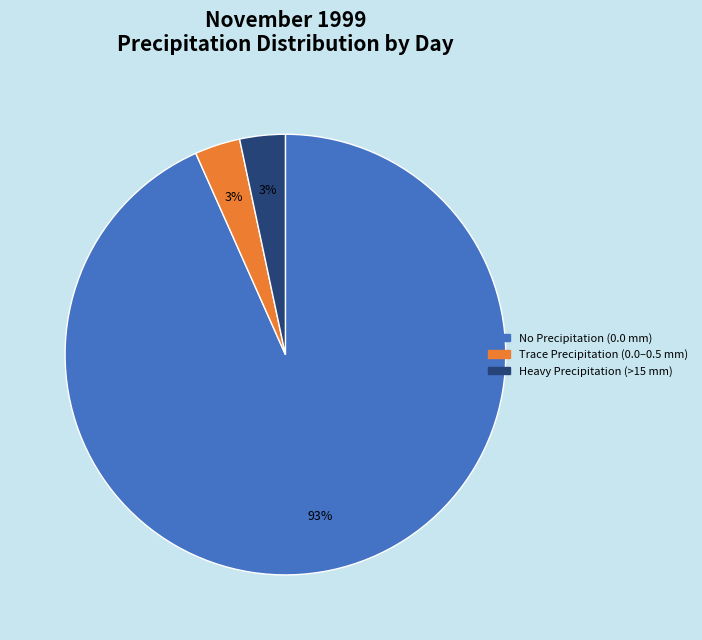

Does any single category account for the majority?

Yes